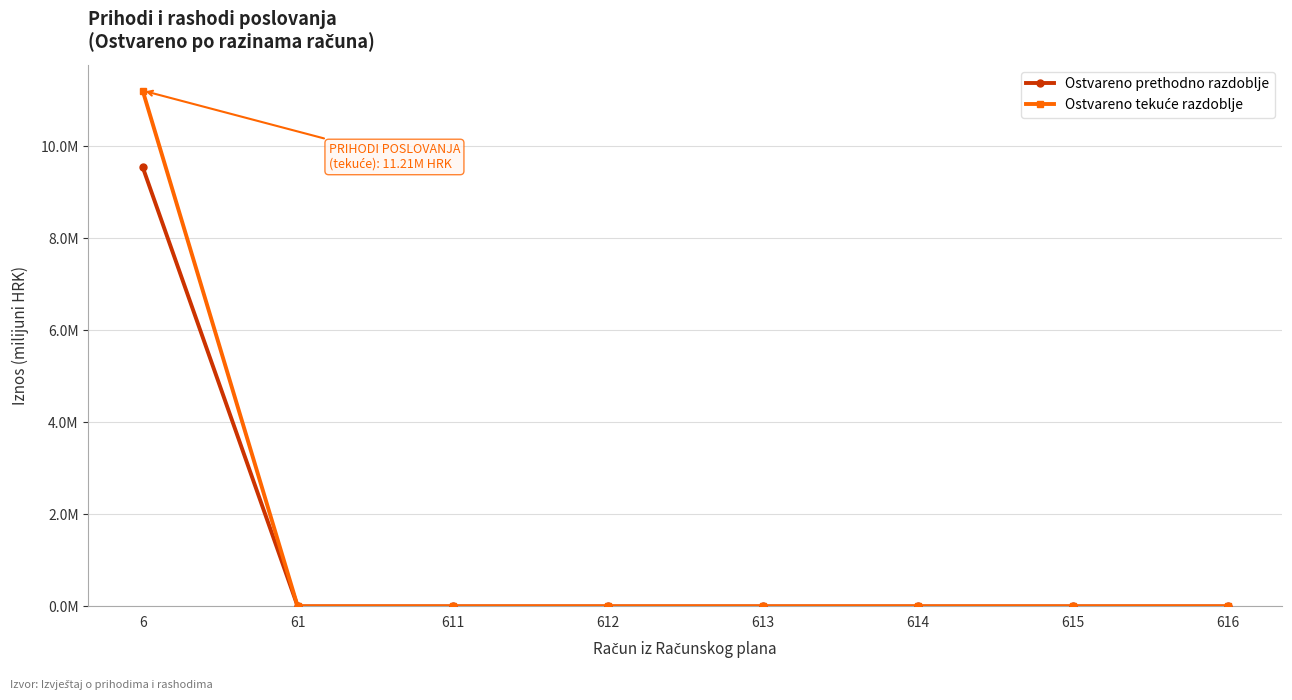

Does the chart have visible grid lines?

Yes